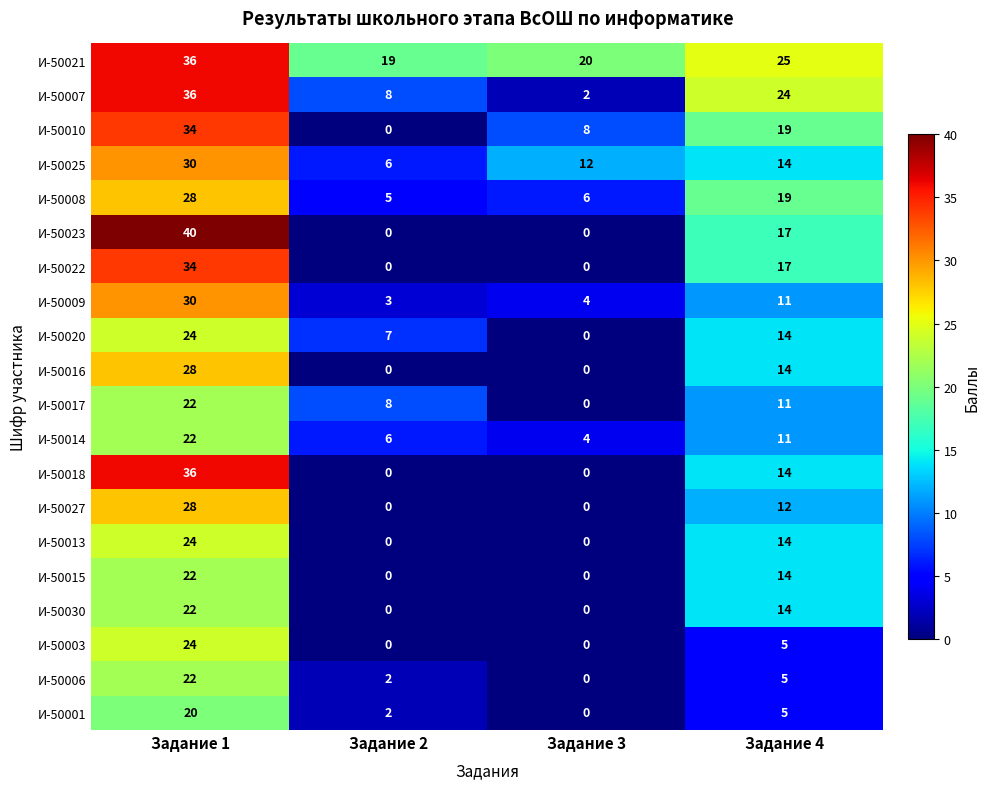

At which label does И-50006 first exceed 5?

Задание 1